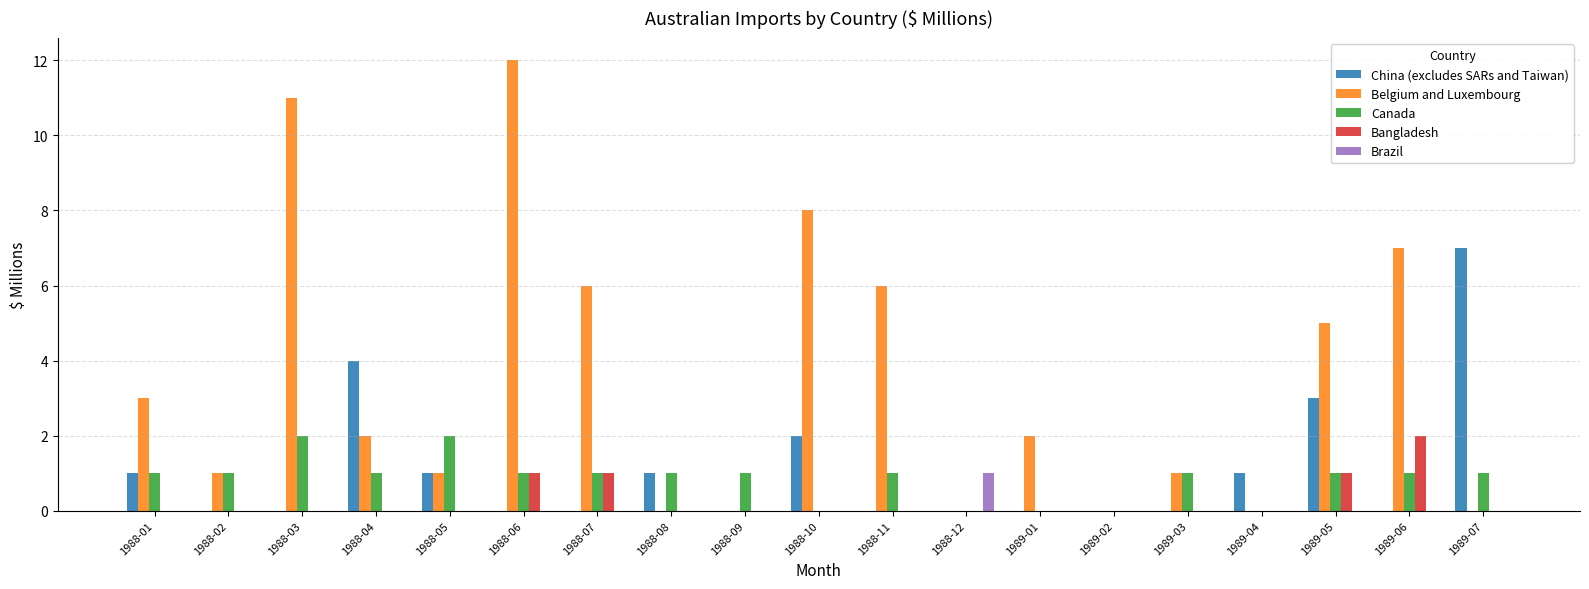

True or false: Canada has a value of 1 at 1988-09.

True